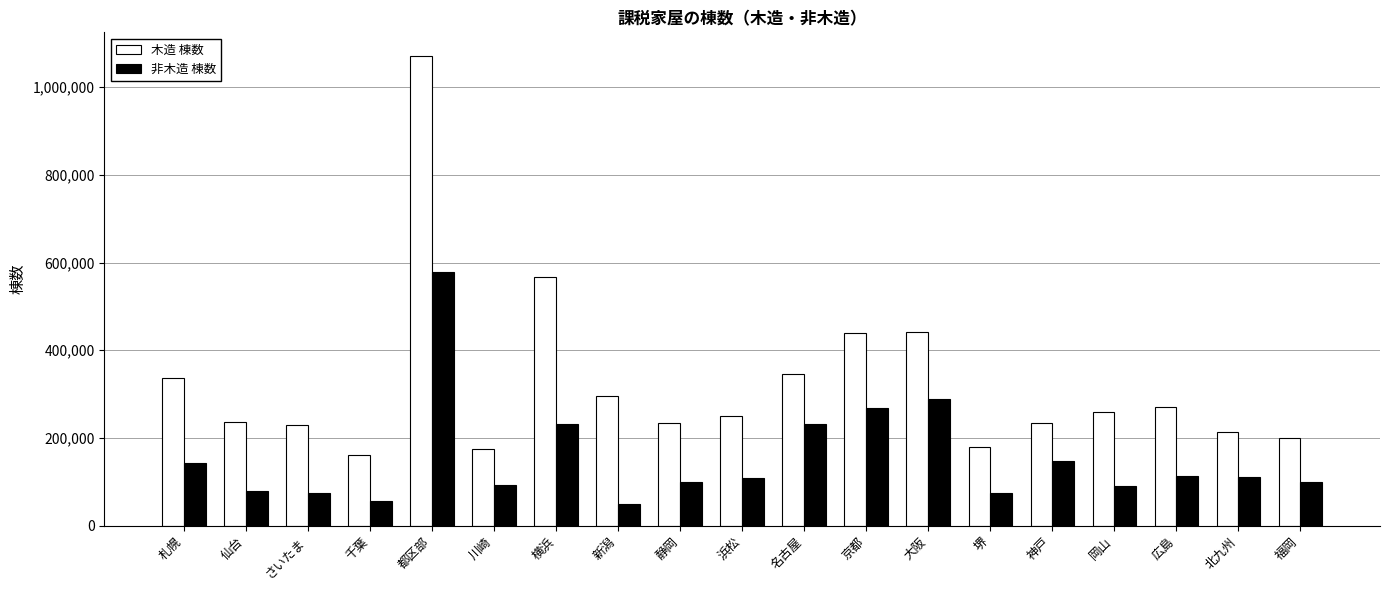

True or false: 木造 棟数 has a value of 312648 at 北九州.

False